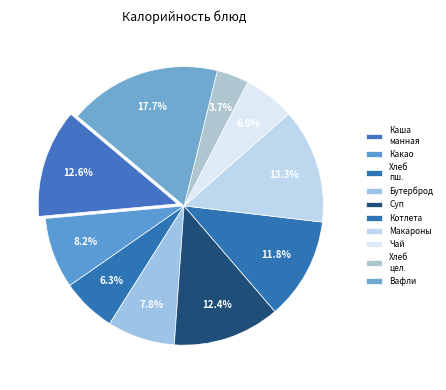

To the nearest percent, what is the average slice percentage?

10%